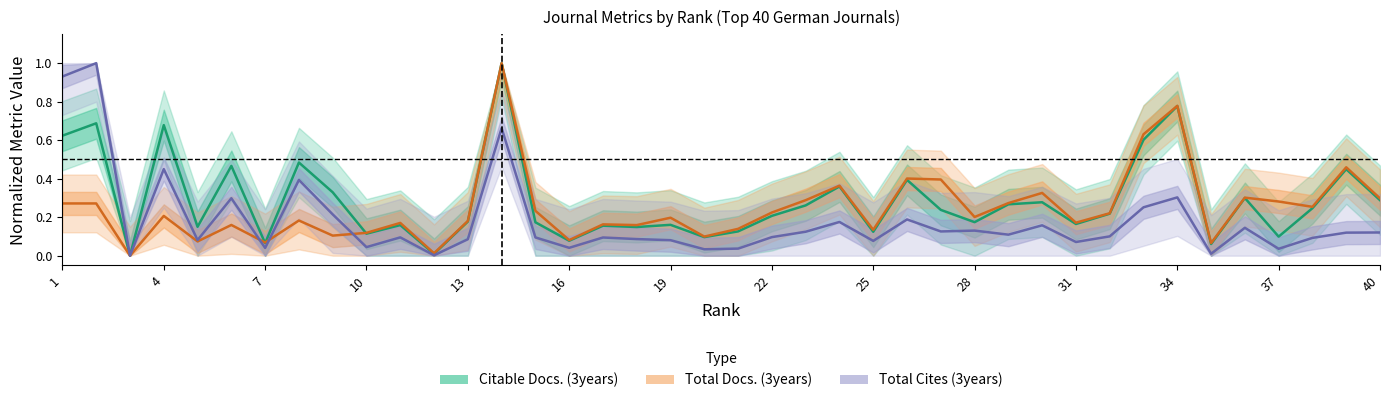

The Total Docs. (3years) series shows 0.3 at 13. True or false?

False